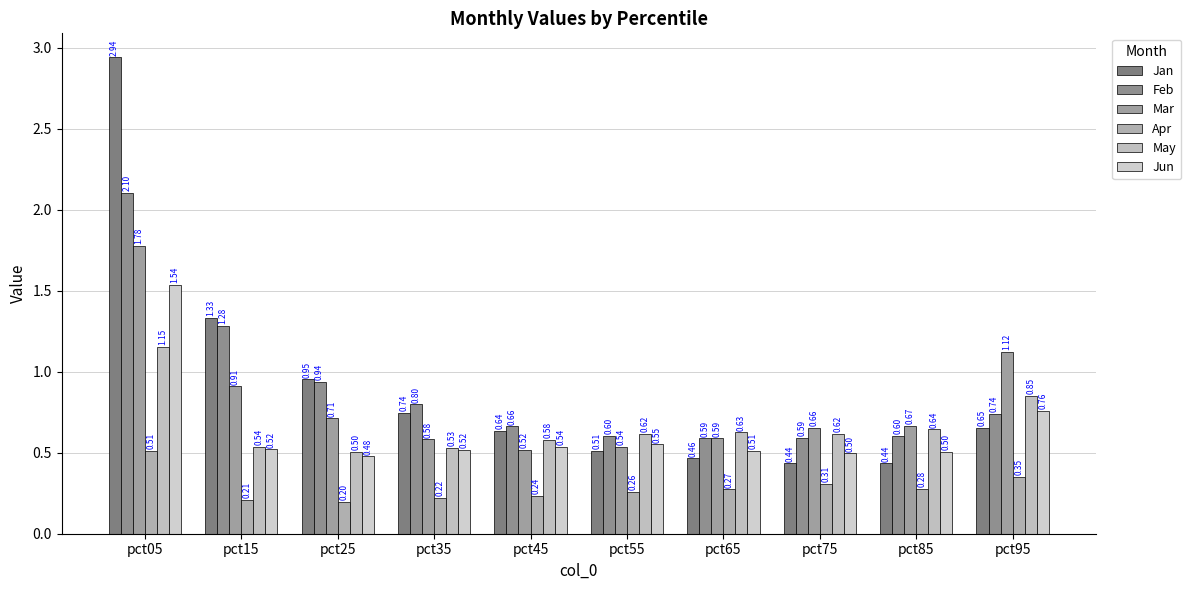

Is it true that Feb equals 0.6 at pct55?

True